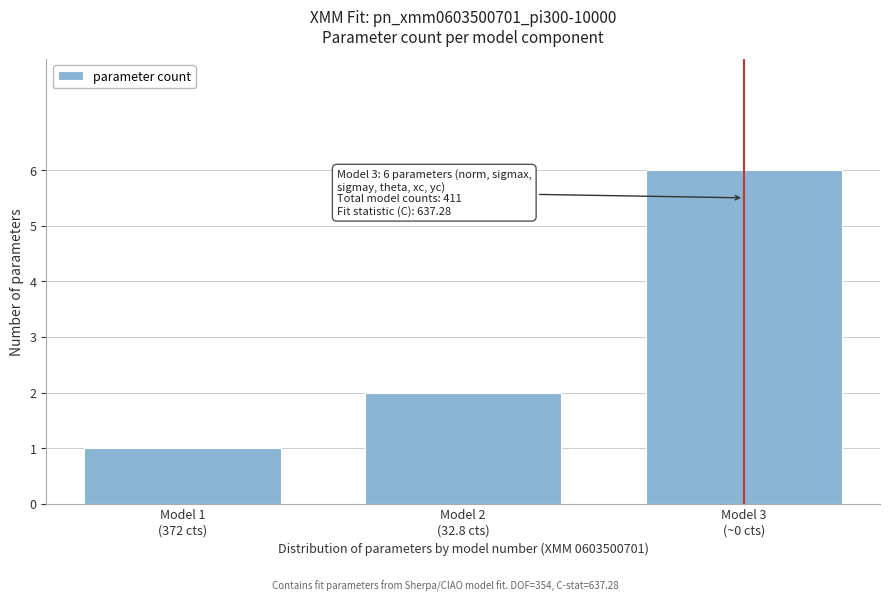

Reading left to right, extract all data points from this chart.

1	2	6